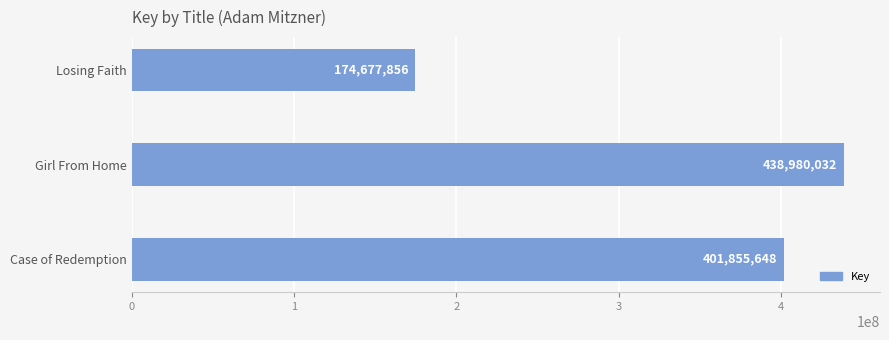

Rank the categories by value from lowest to highest.

Losing Faith, Case of Redemption, Girl From Home